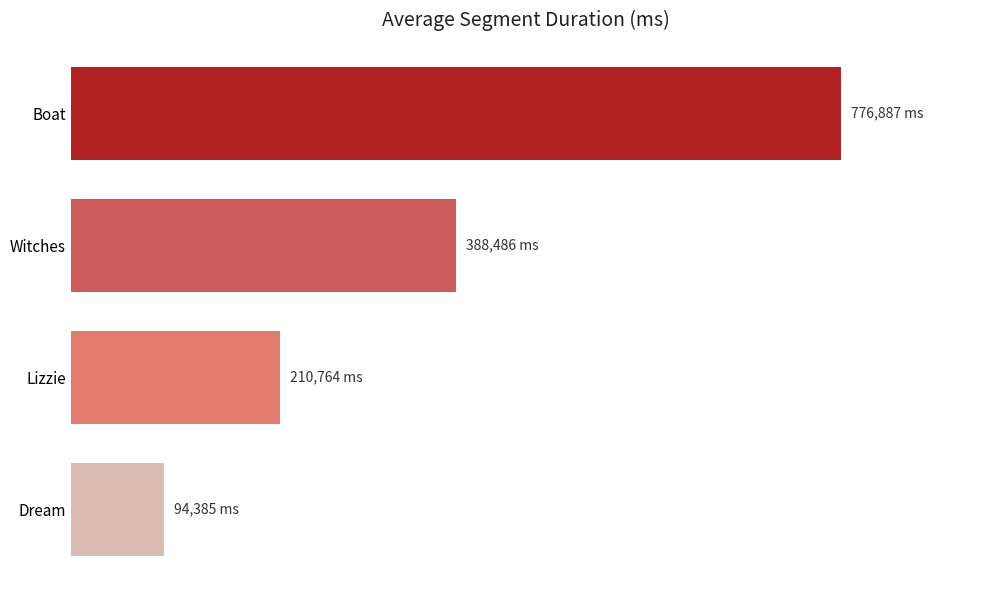

Are the bars horizontal?

Yes